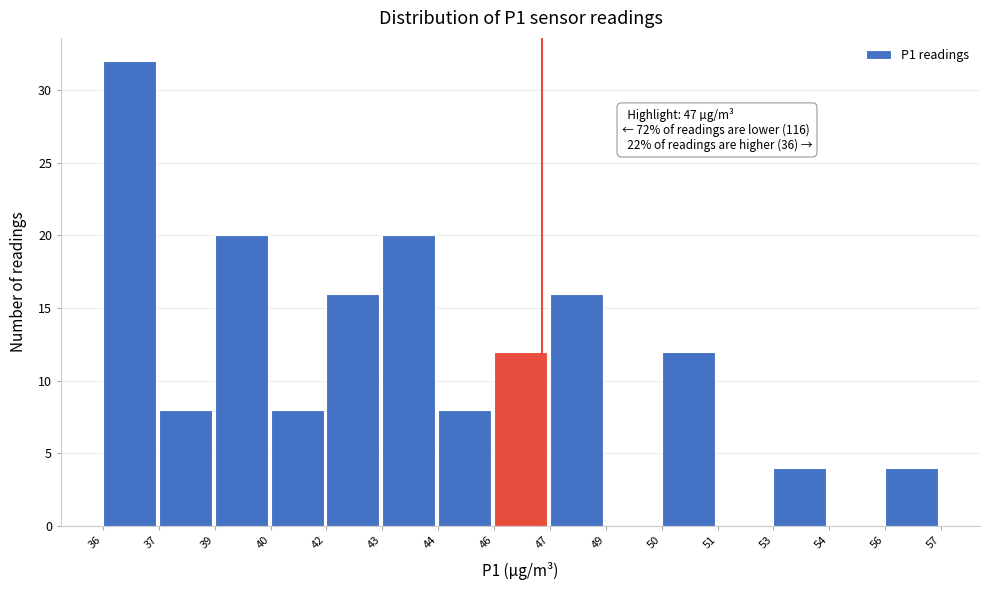

Reading left to right, list all the values displayed in this chart.

36=32	37=8	39=20	40=8	42=16	43=20	44=8	46=12	47=16	49=0	50=12	51=0	53=4	54=0	56=4